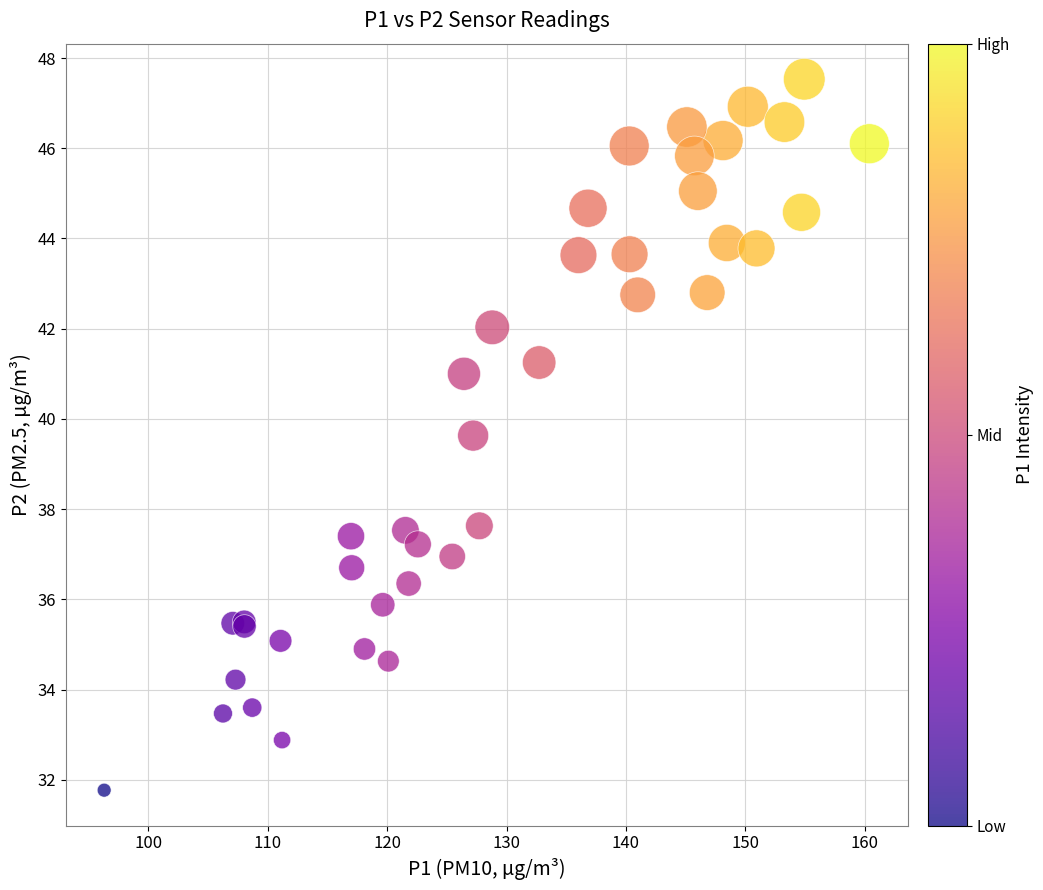

What Y value in the scatter plot is closest to 39?

39.6